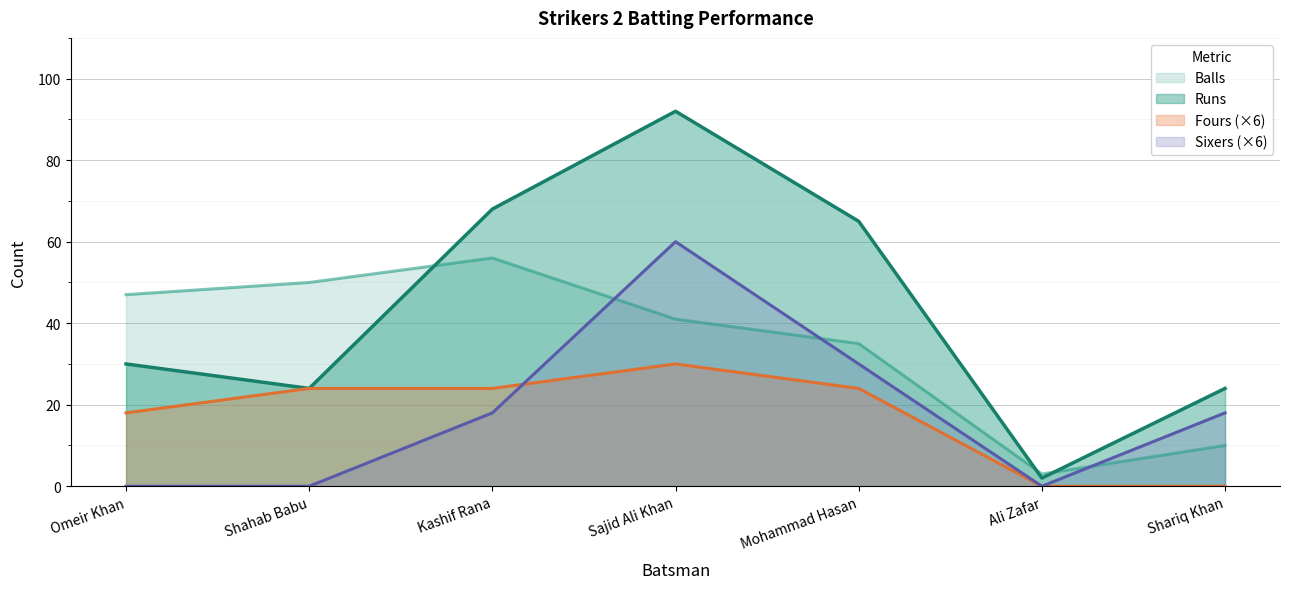

Which category has the lowest value across all series?

Ali Zafar